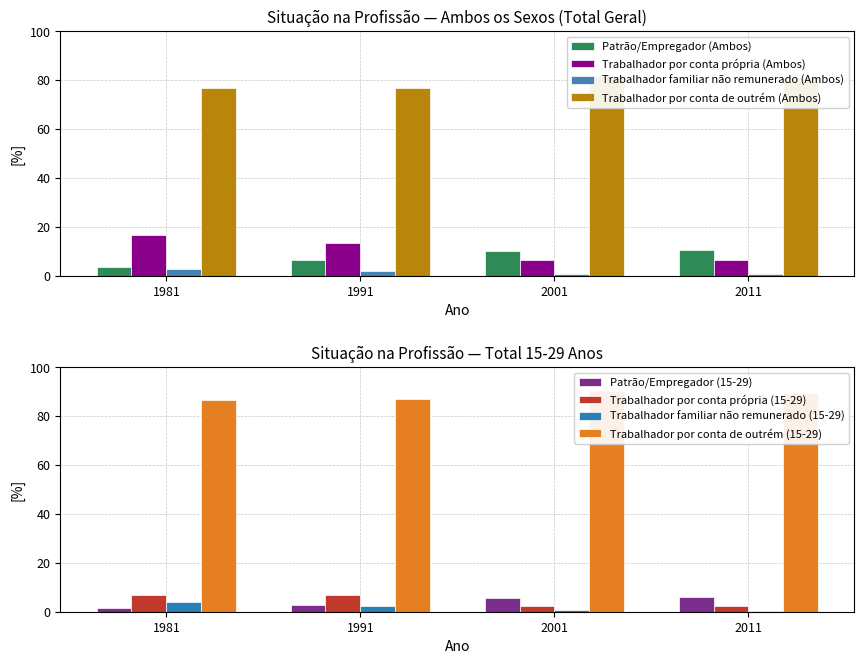

What is the average value of the Trabalhador por conta de outrém (Ambos) series?

79.0